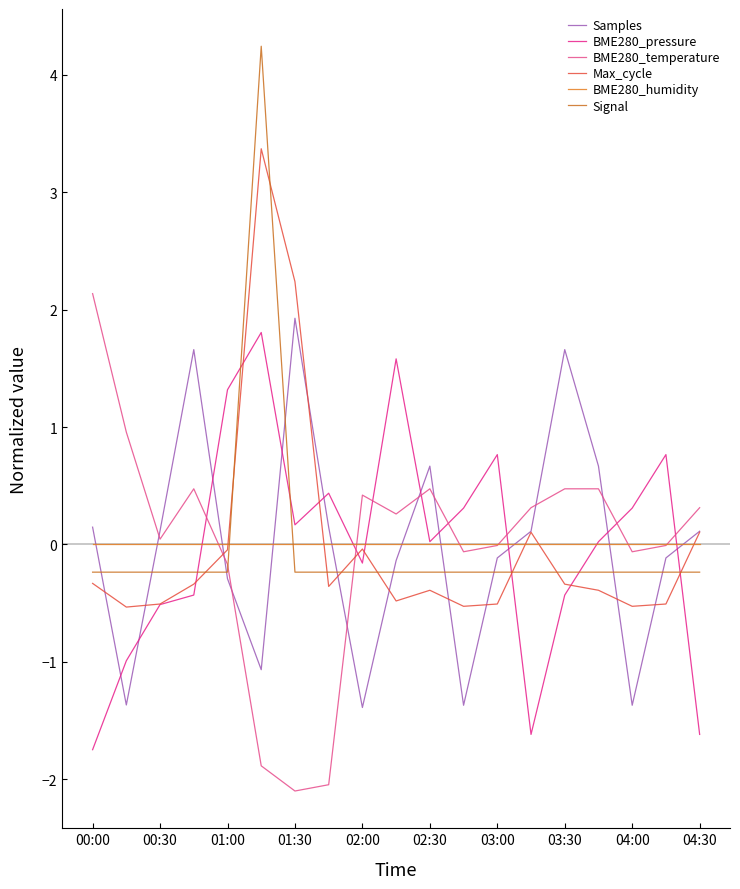

Which series has the widest spread of values?

Signal